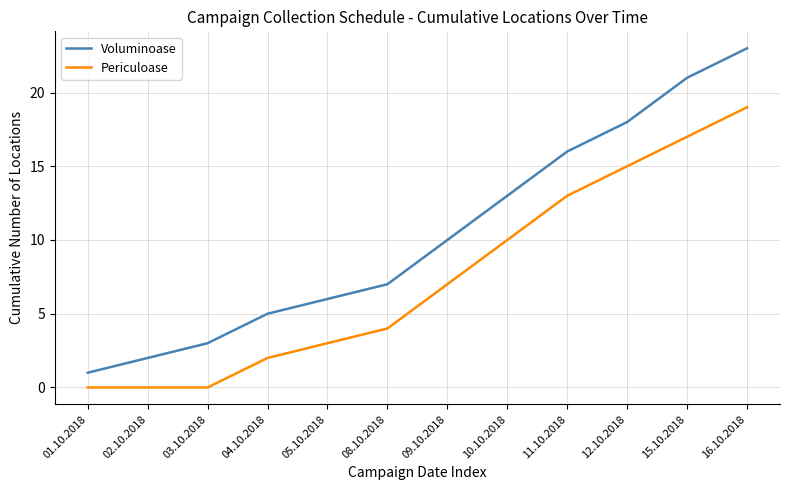

What position from the right is 12.10.2018?

3